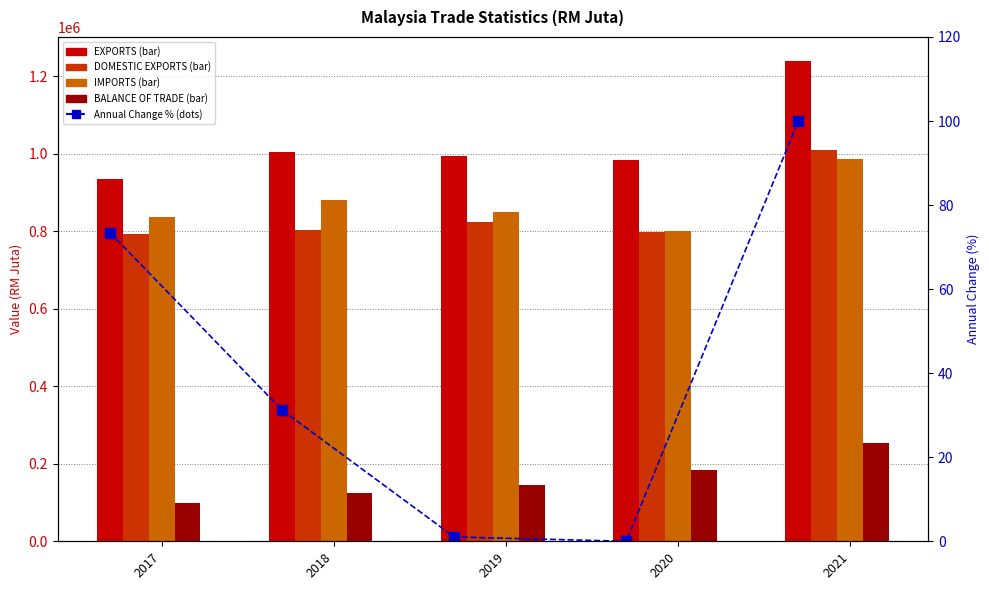

Between 2017 and 2020, which is larger?

2020